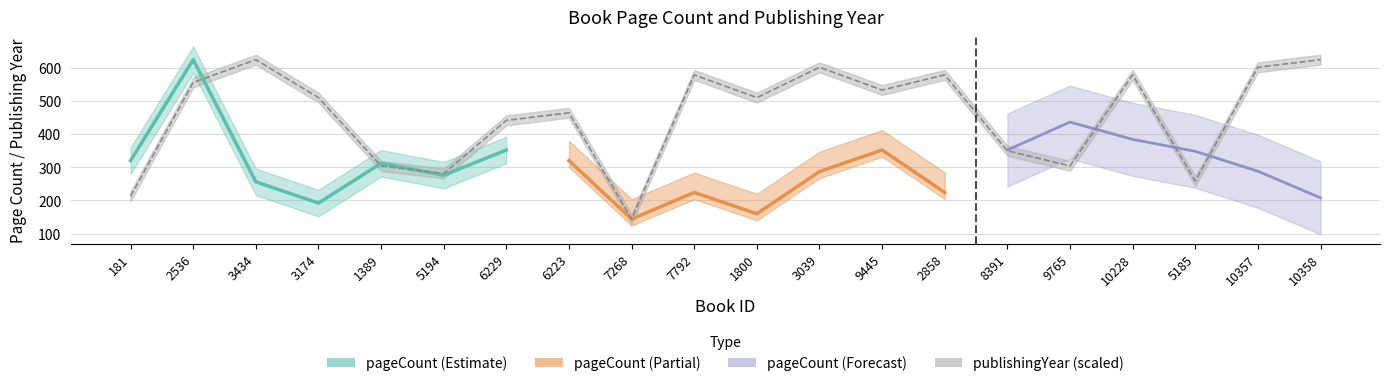

The chart shows a value of 532.6 at 9445. True or false?

True